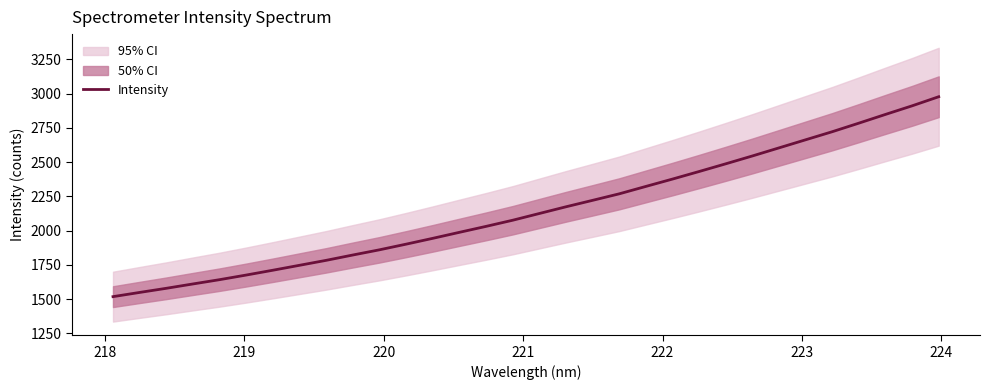

What is the minimum value for Intensity?

1517.5